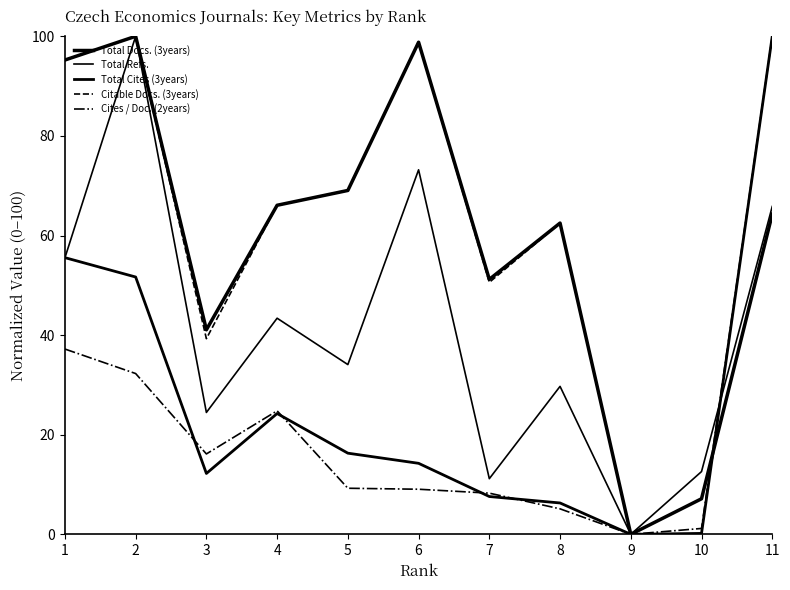

Rank the series by their maximum value, from highest to lowest.

Total Docs. (3years), Total Refs., Total Cites (3years), Citable Docs. (3years), Cites / Doc. (2years)